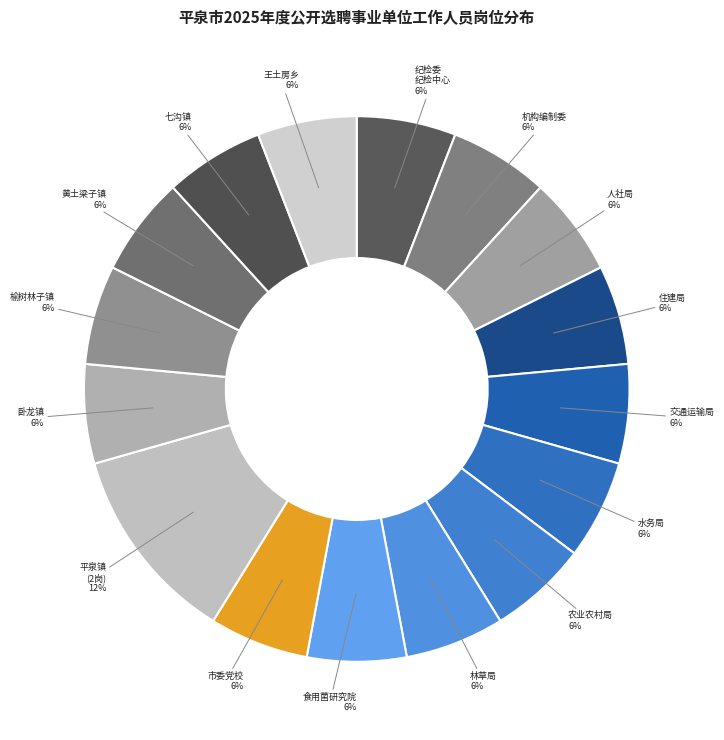

Does any single category account for the majority?

No